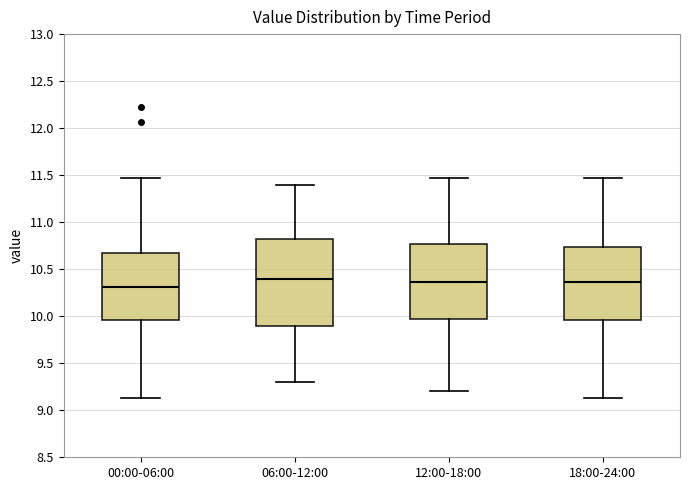

Reading left to right, read every box against the y-axis: the position of its median line, the range the box covers, and the ends of its whiskers. The values are not printed on the chart, so give them approximately, as read against the axis.

00:00-06:00: median 10.30, box 9.95 to 10.70, whiskers 9.15 to 11.45
06:00-12:00: median 10.40, box 9.90 to 10.85, whiskers 9.30 to 11.40
12:00-18:00: median 10.35, box 9.95 to 10.75, whiskers 9.20 to 11.45
18:00-24:00: median 10.35, box 9.95 to 10.75, whiskers 9.15 to 11.45